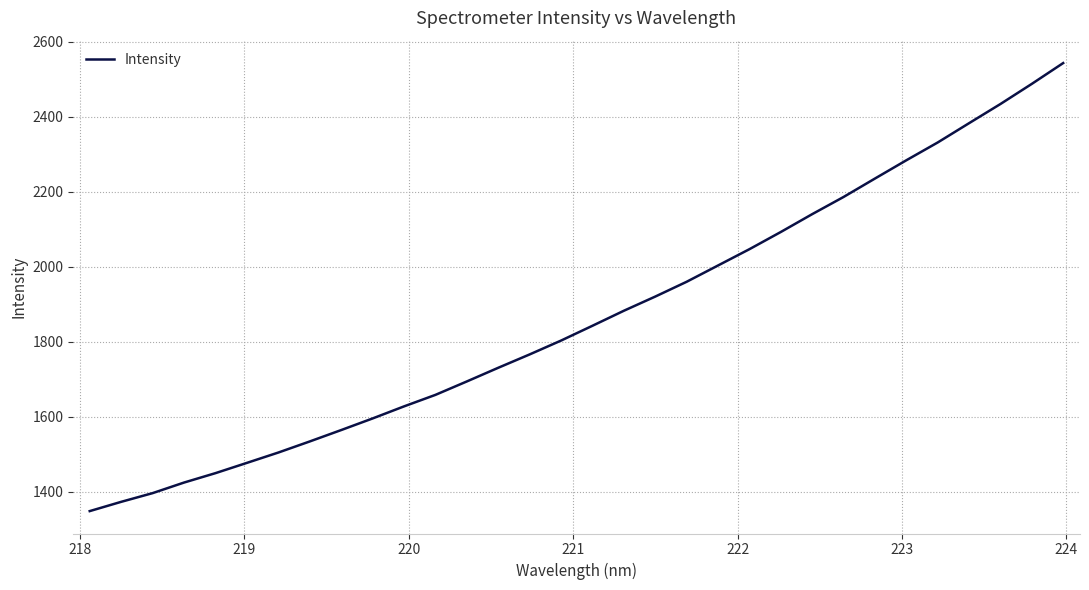

What is the minimum value shown in the chart?

1348.4